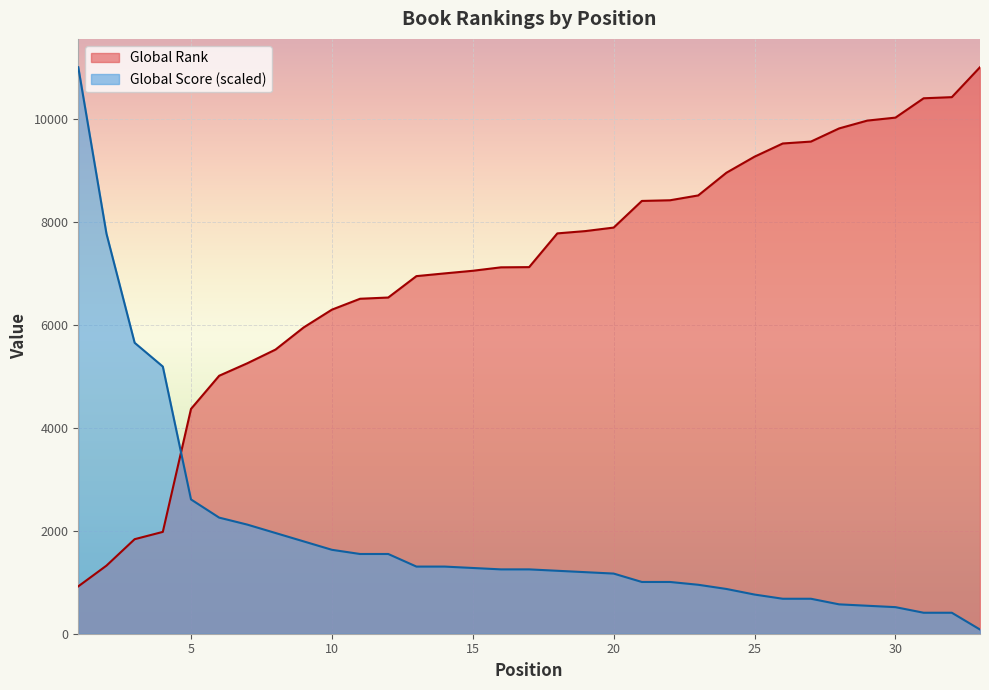

What is the difference between the Global Score values at 10 and 13?

326.4